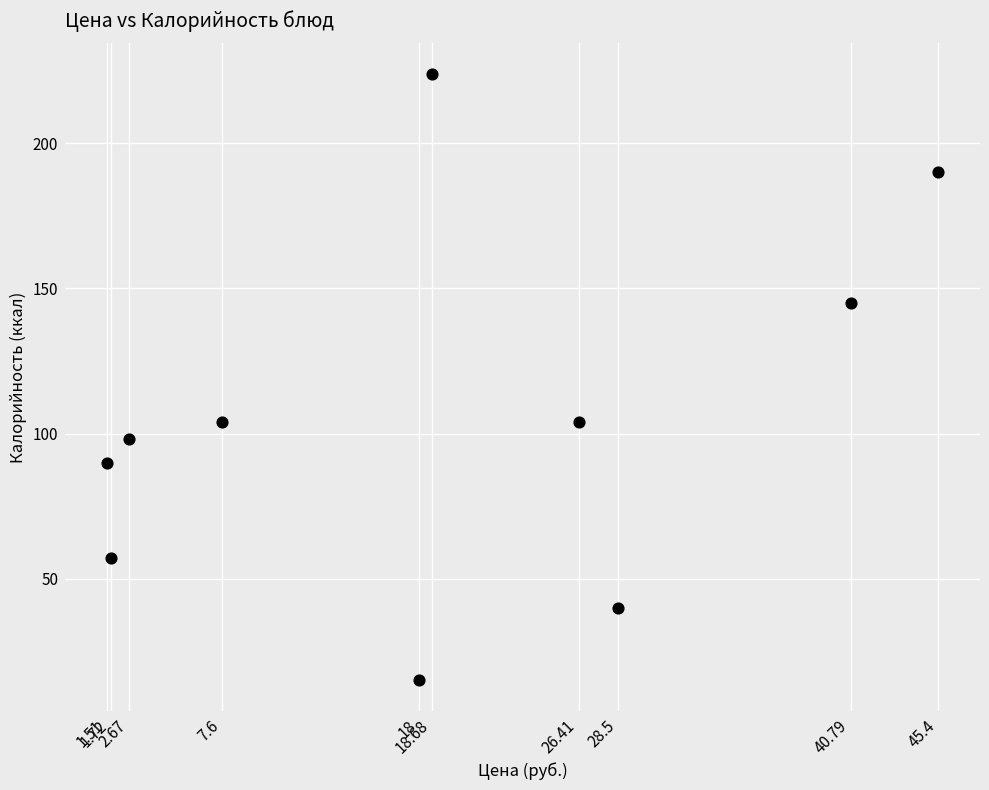

What is the average Y value?

107